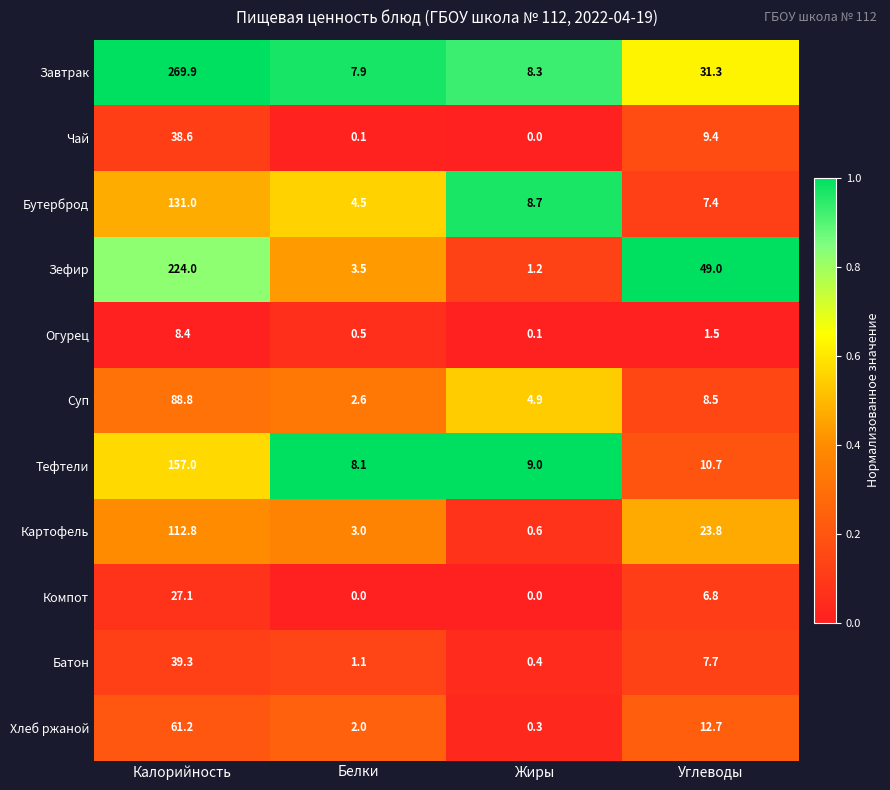

At which category is the sum across all series the highest?

Калорийность